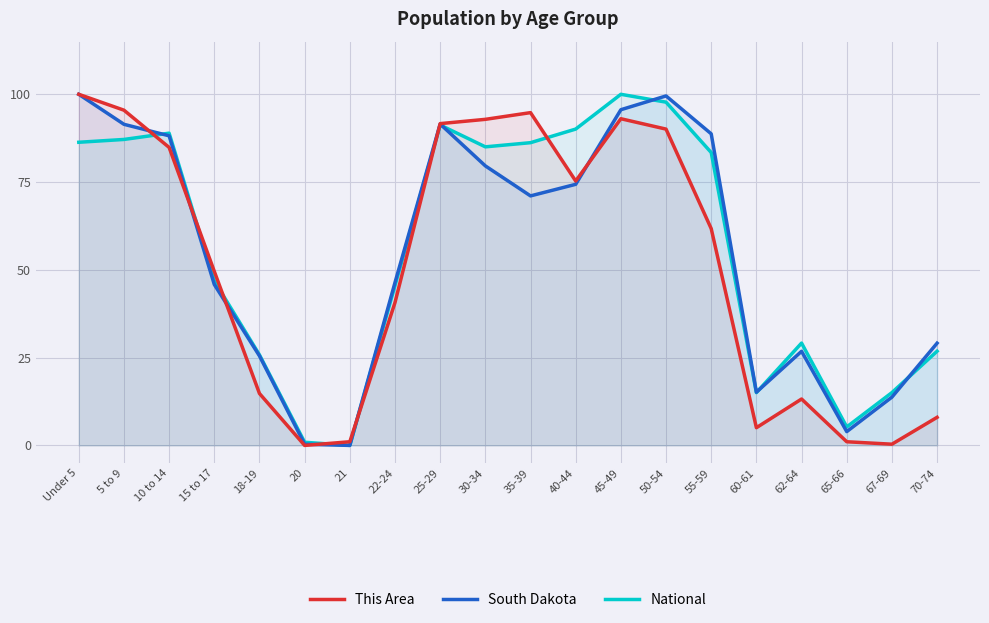

True or false: South Dakota has a value of 45.8 at 15 to 17.

True